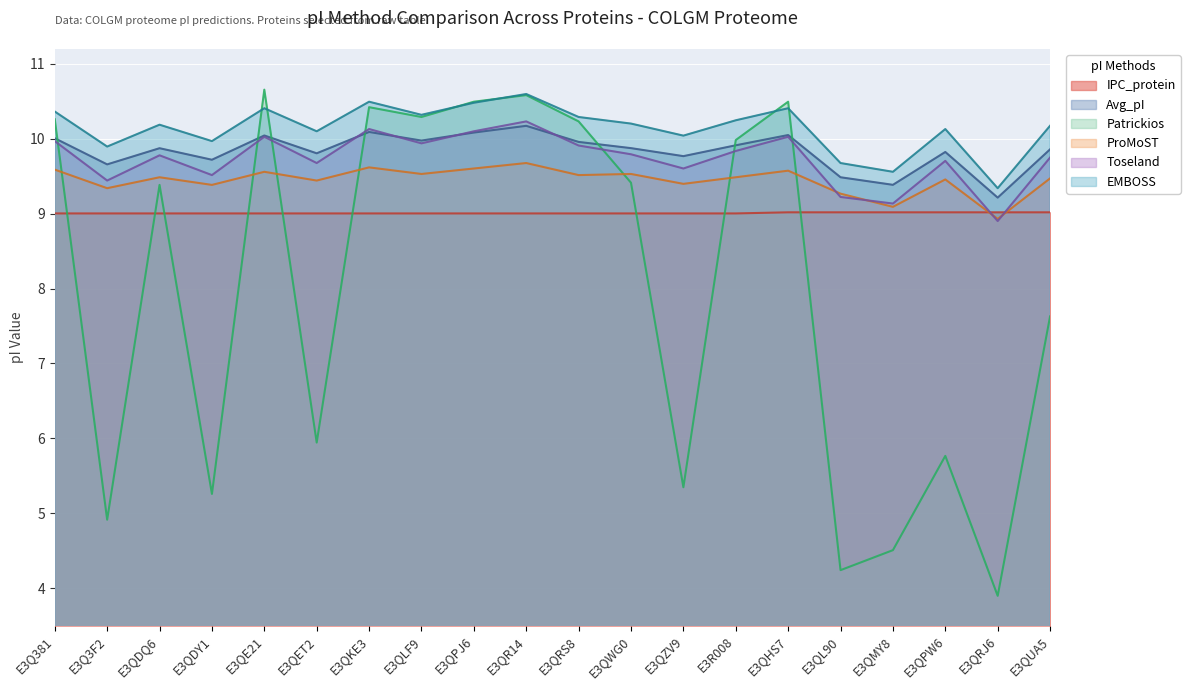

What is the total value across all series at E3QE21?

59.7